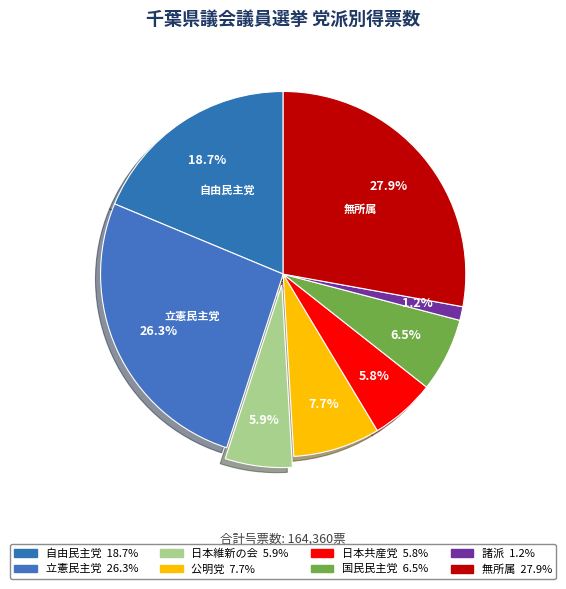

To the nearest percent, what portion does 日本維新の会 represent?

6%